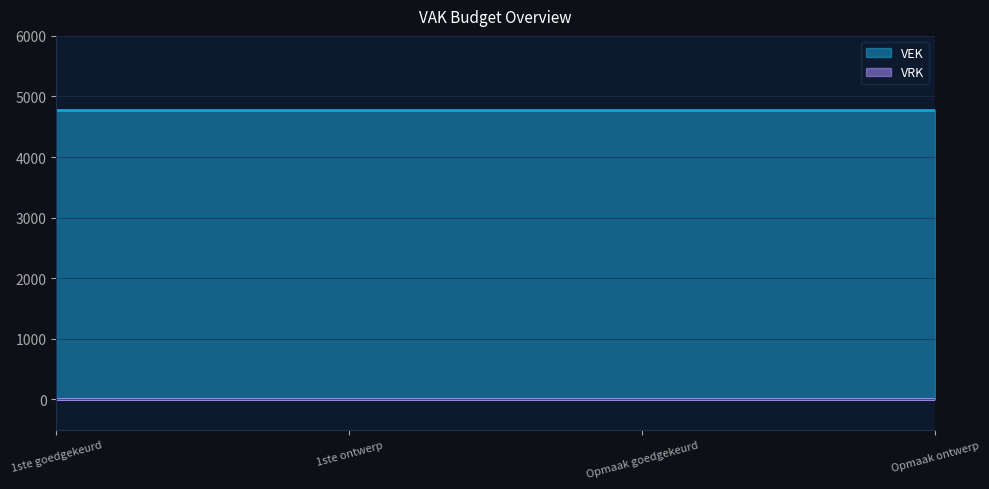

What is the lowest value of the VEK series?

4783